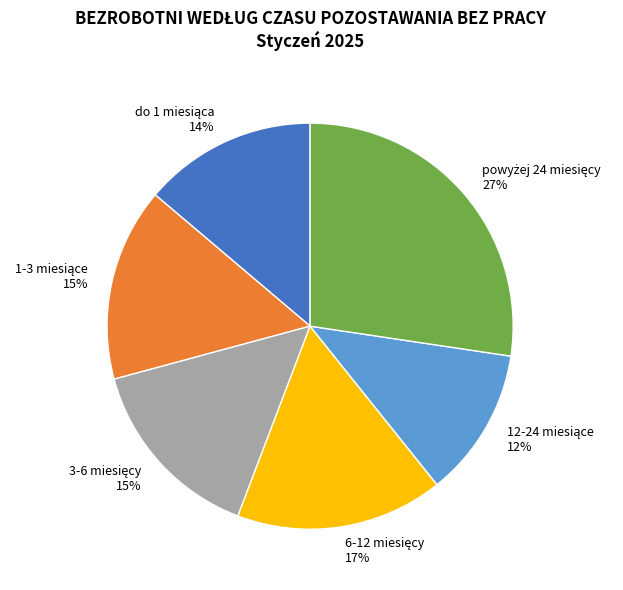

Does any single category account for the majority?

No